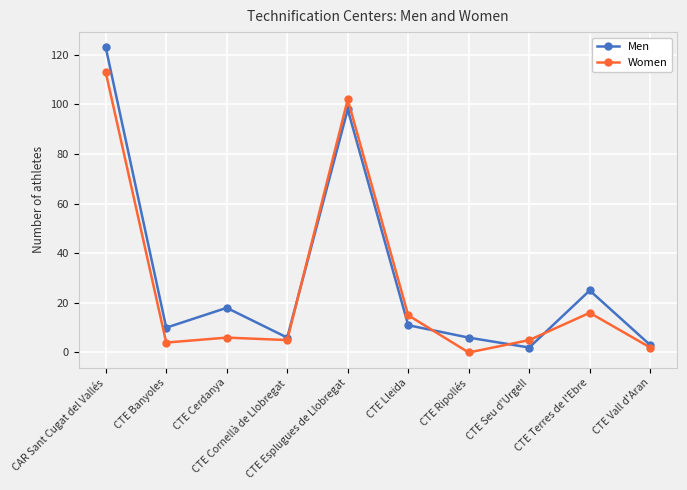

What is the difference between the maximum and second lowest values in the Men series?

120